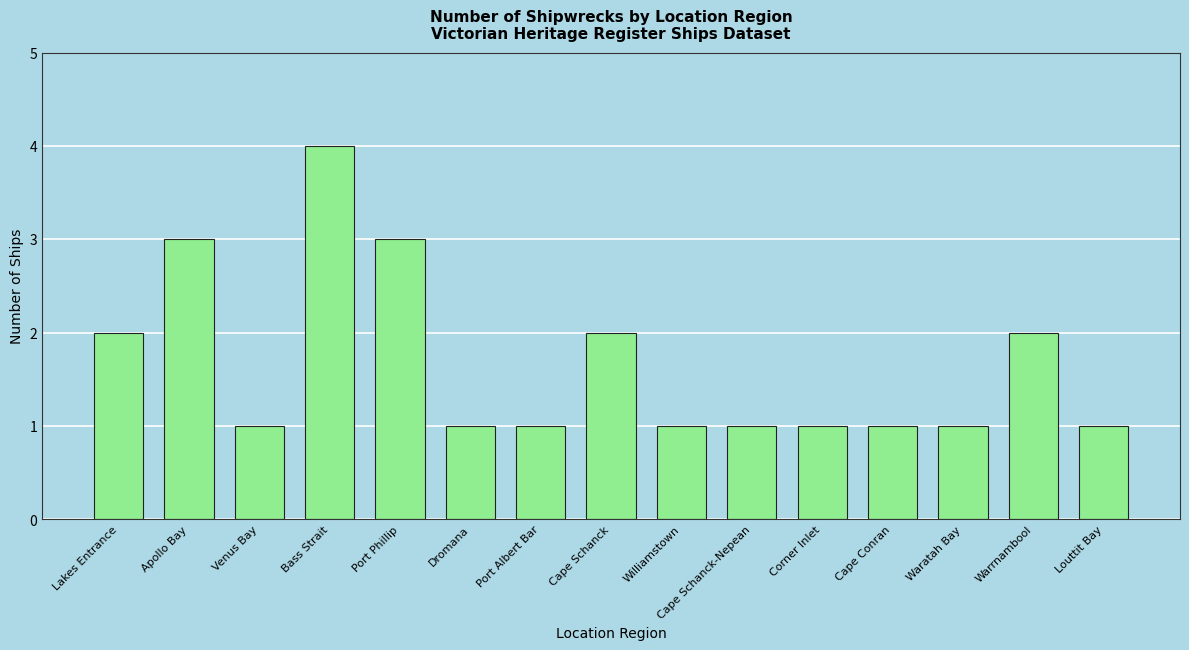

What is the greatest value displayed?

4